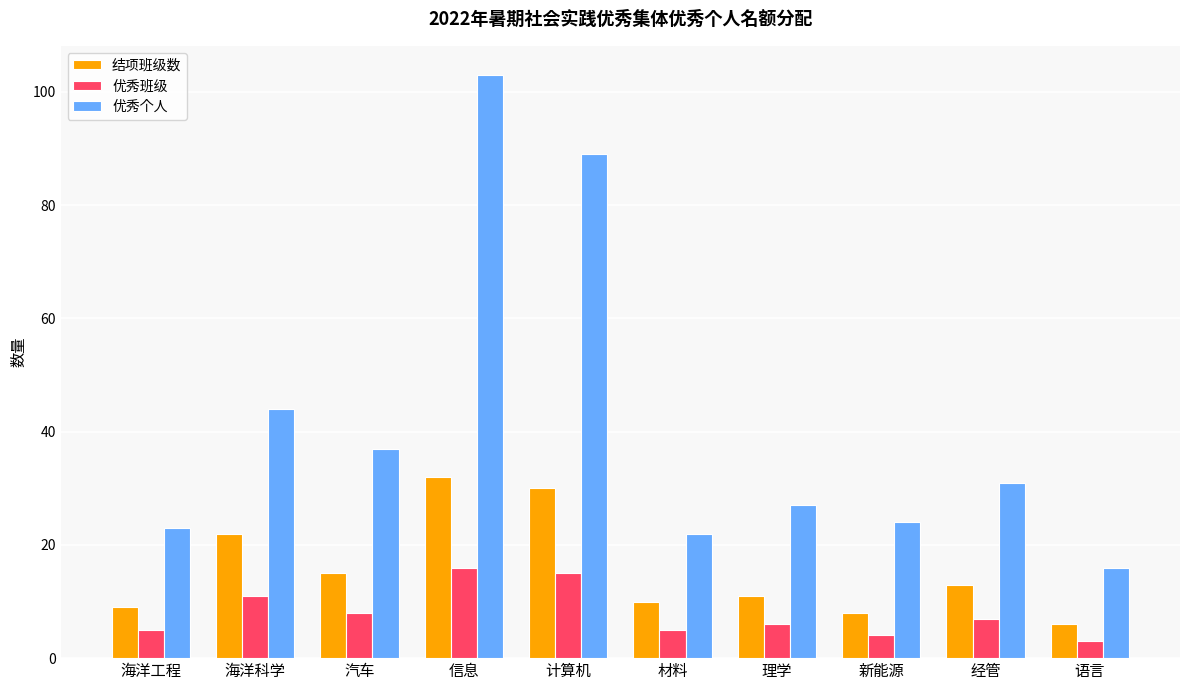

Which series has the largest range (max minus min)?

优秀个人